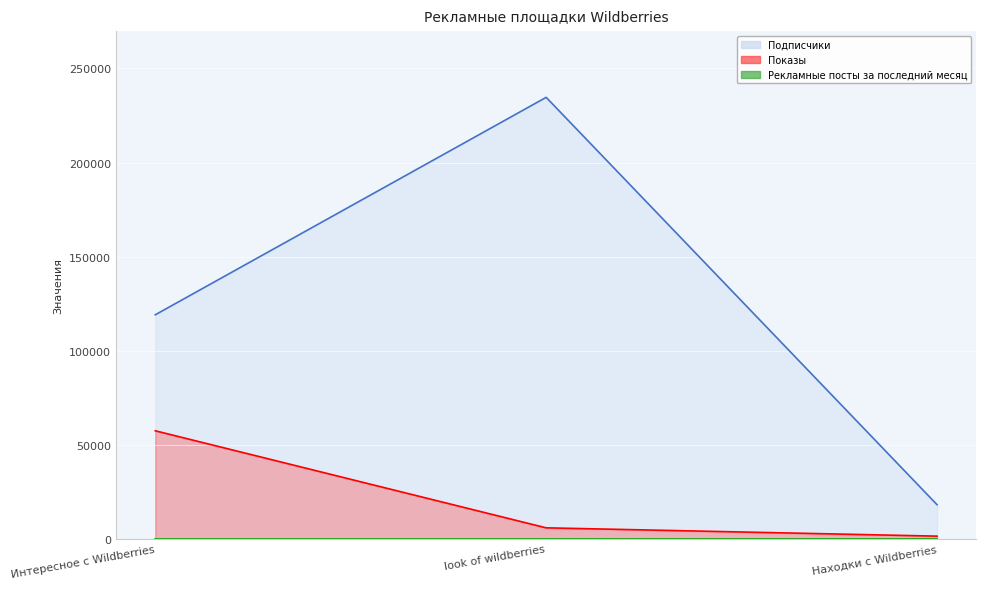

Which series changed the most between look of wildberries and Находки с Wildberries?

Подписчики